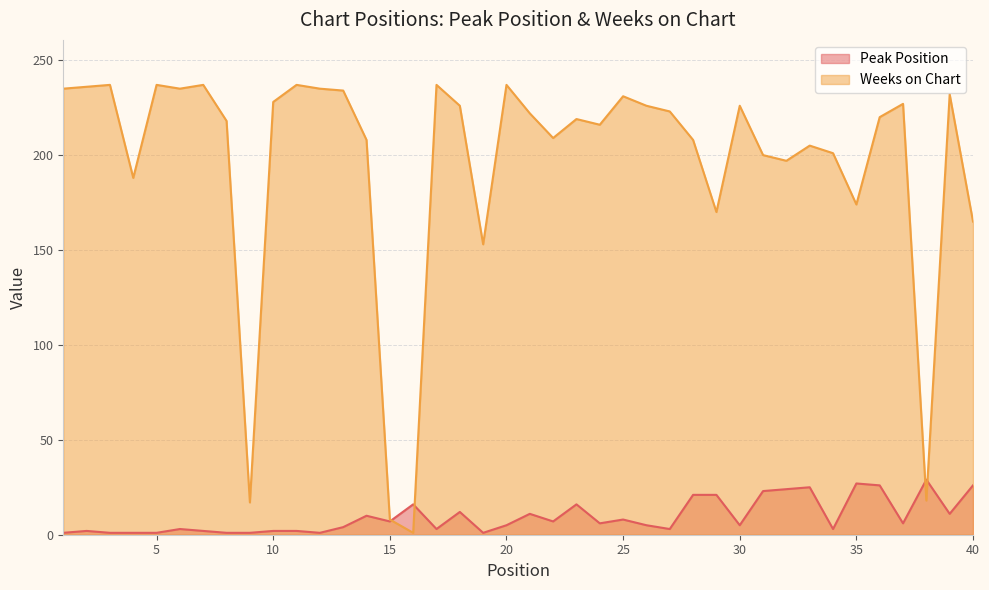

The Peak Position series shows 6 at 24. True or false?

True